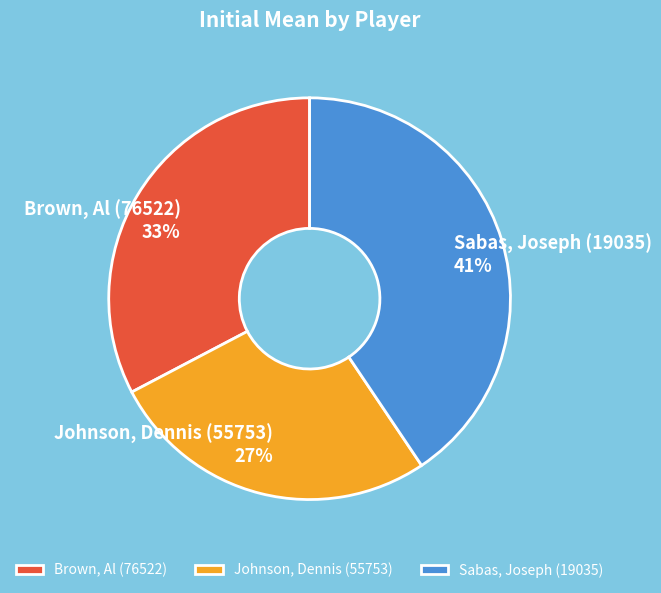

Is the sum of Sabas, Joseph (19035) and Johnson, Dennis (55753) greater than half?

Yes